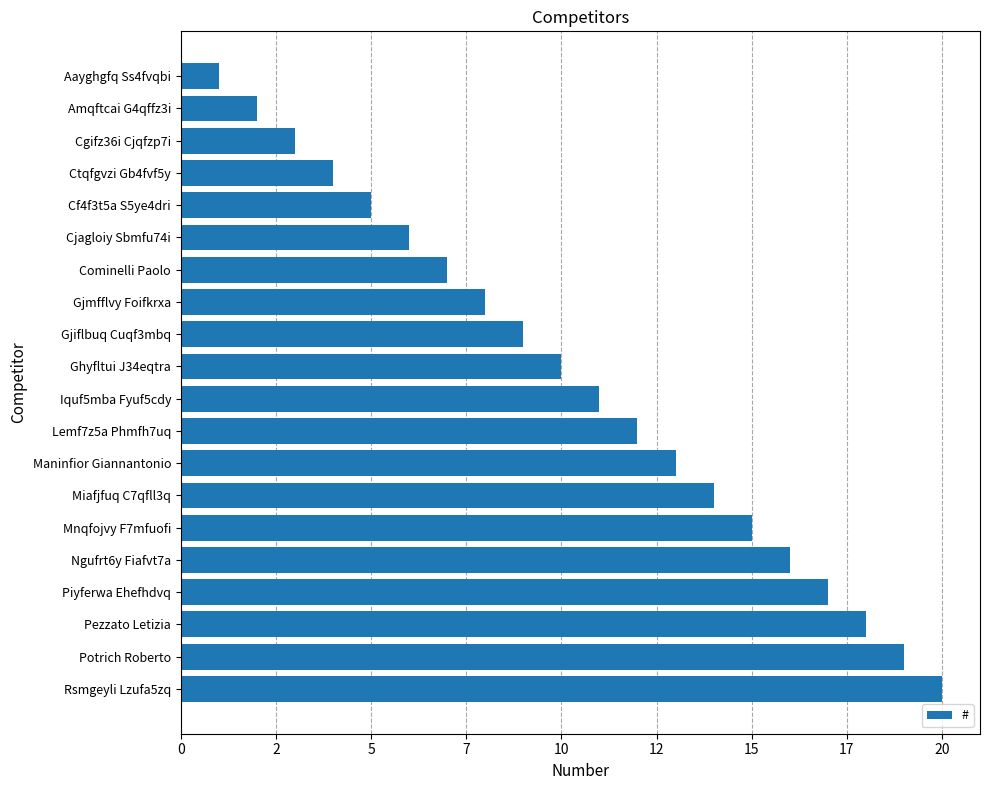

Does the chart contain any negative values?

No